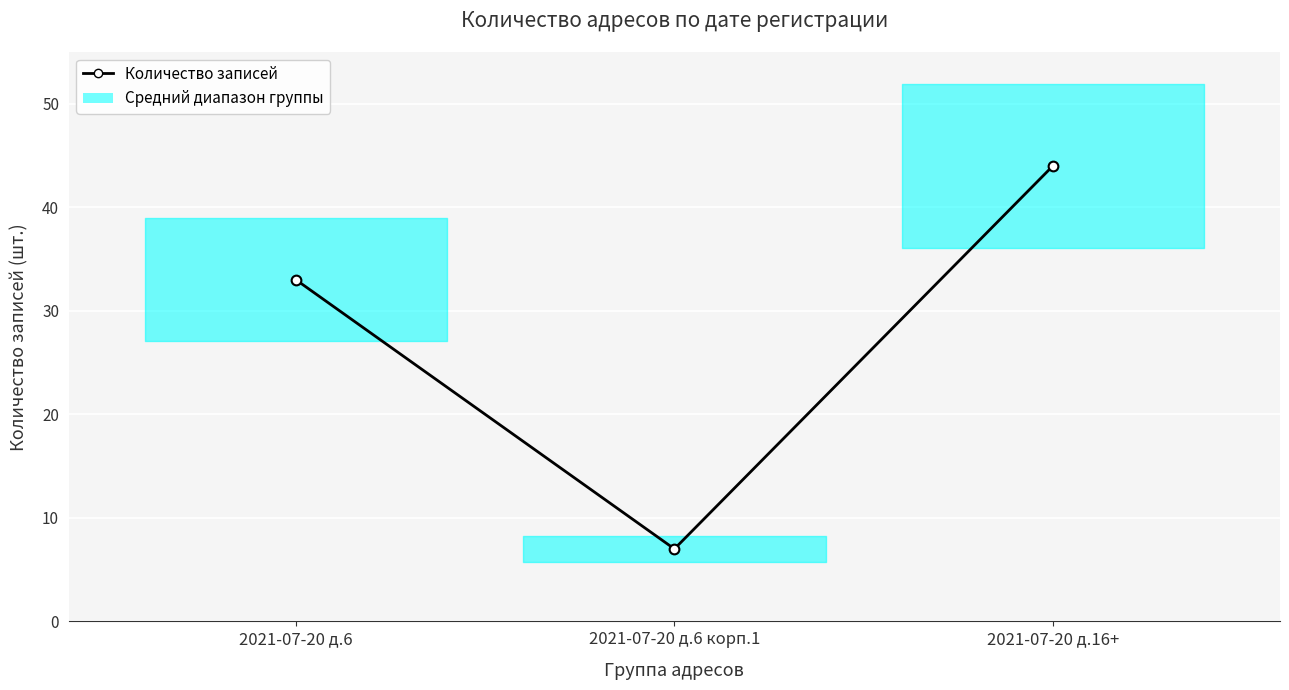

What is the greatest value displayed?

44